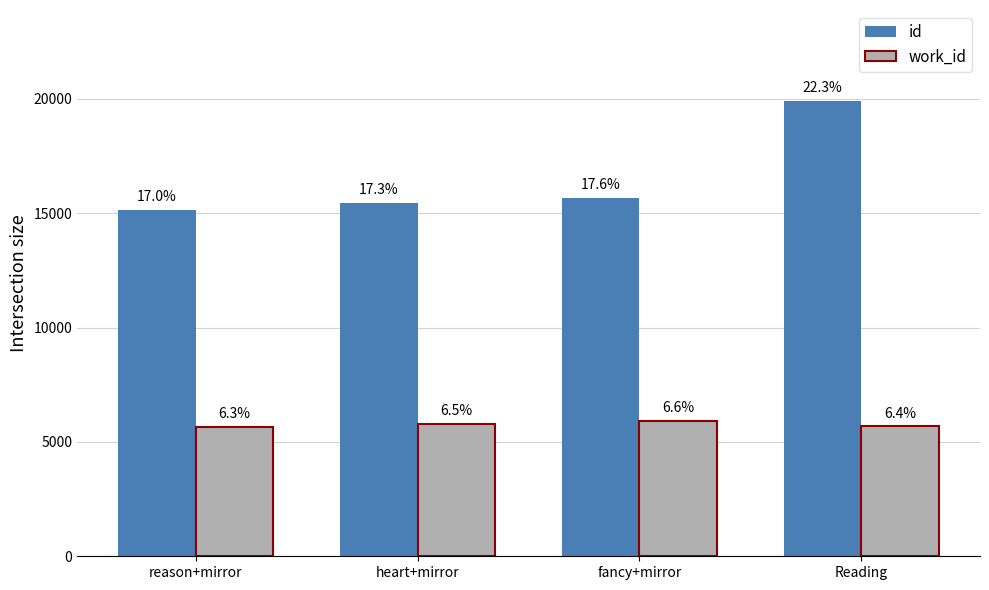

What is the spread (max minus min) of values at heart+mirror?

9668